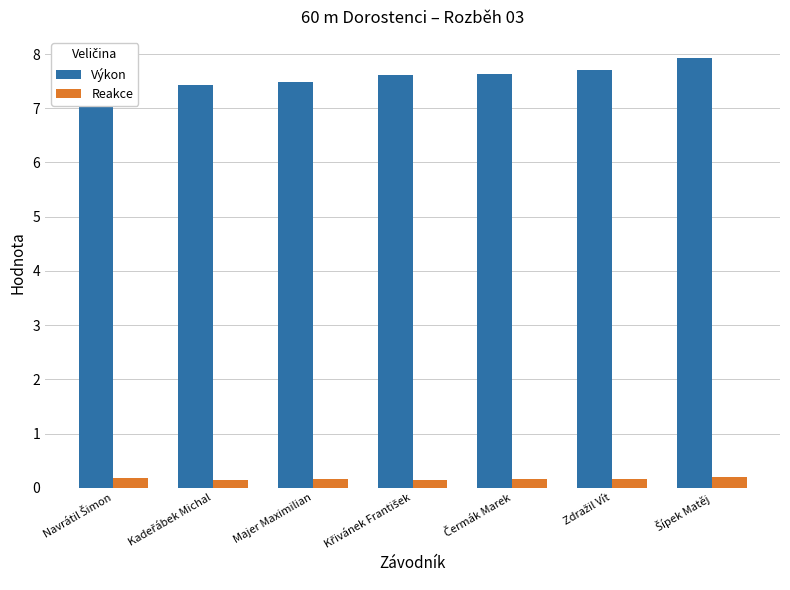

Rank the series by their average value, from highest to lowest.

Výkon, Reakce